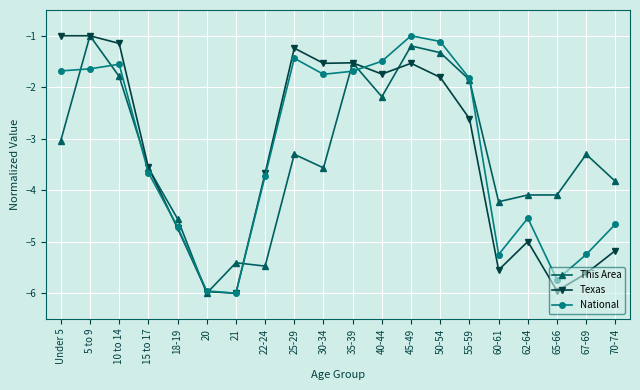

What is the minimum value for Texas?

-6.0